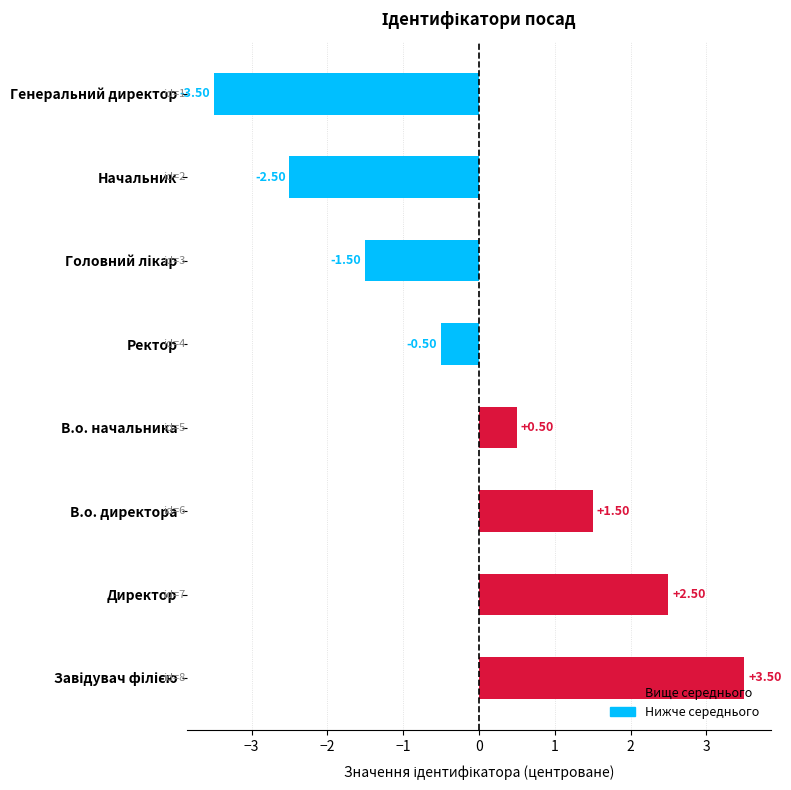

What is the change in value from В.о. начальника to Ректор?

-1.0